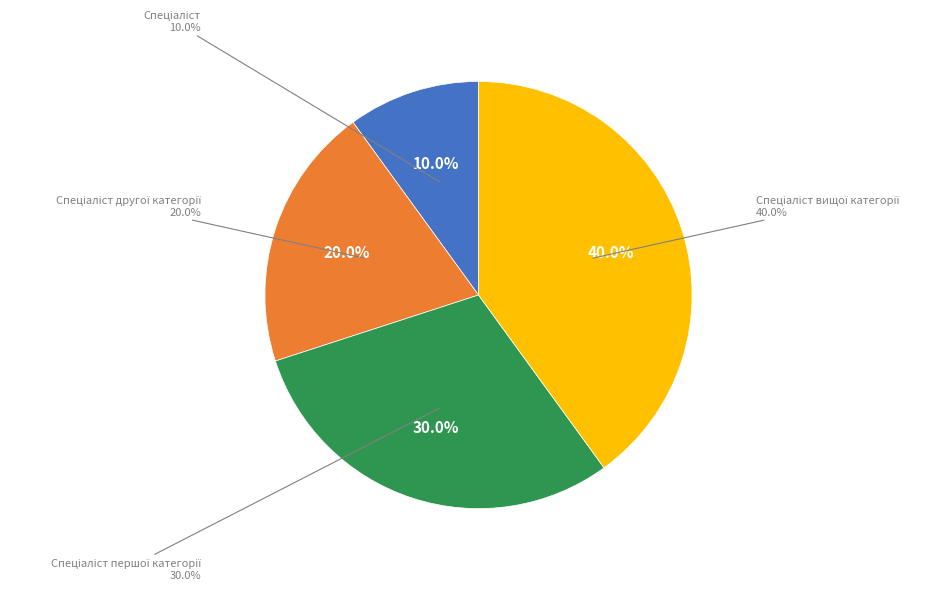

Is it true that Спеціаліст другої категорії is 11% of the pie?

False